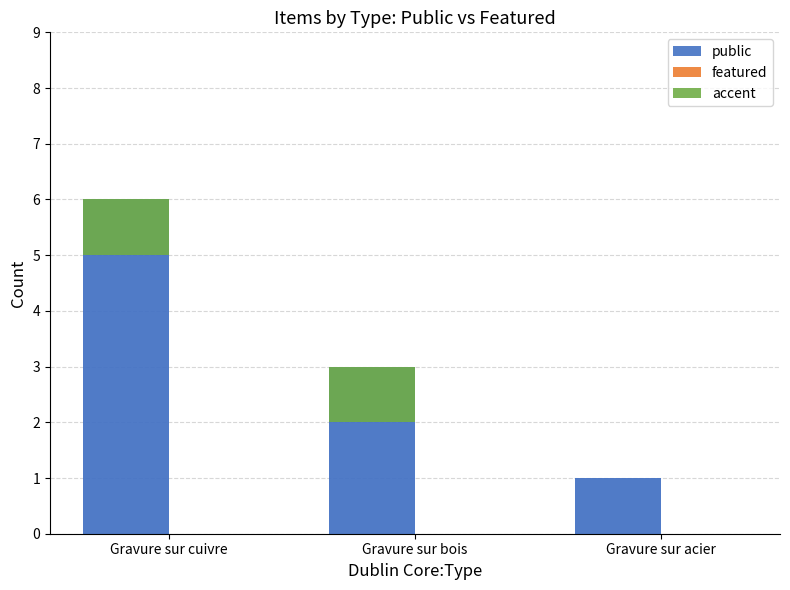

What is the average value of the public series?

3